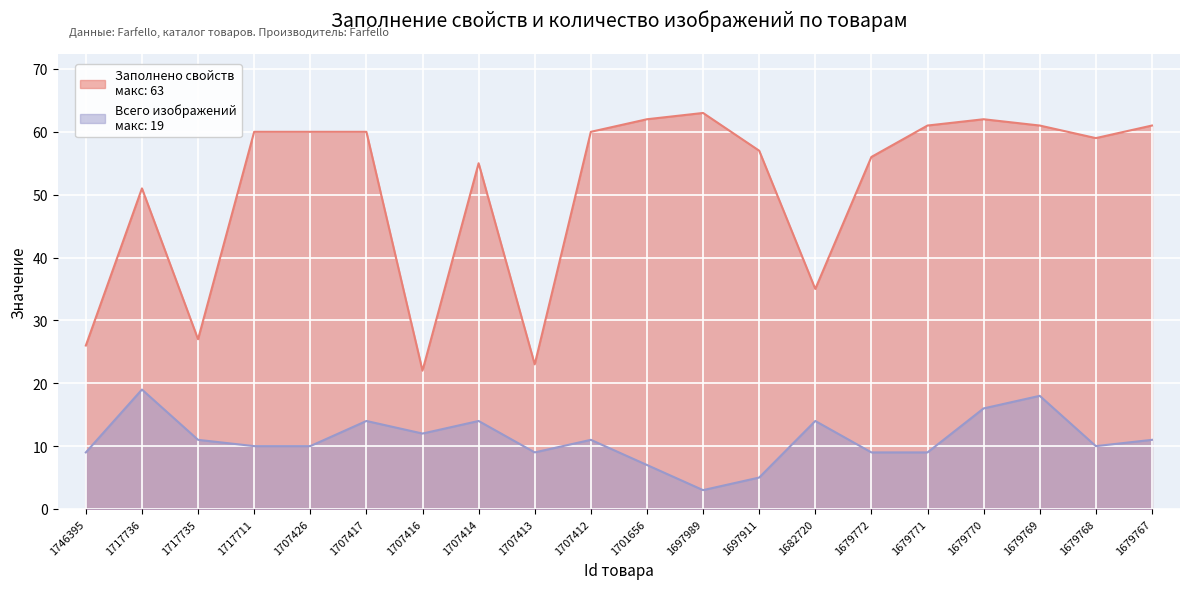

At which category is the sum across all series the highest?

1679769